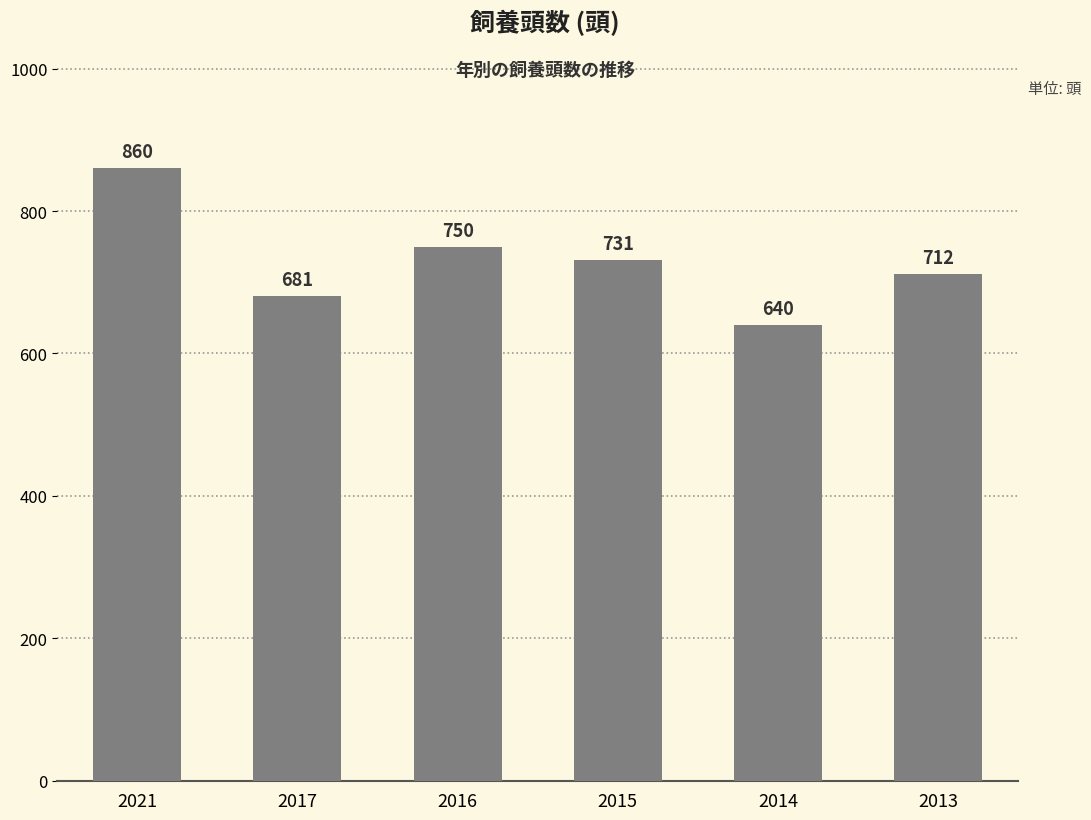

Read the value at 2021, to the nearest 50.

850